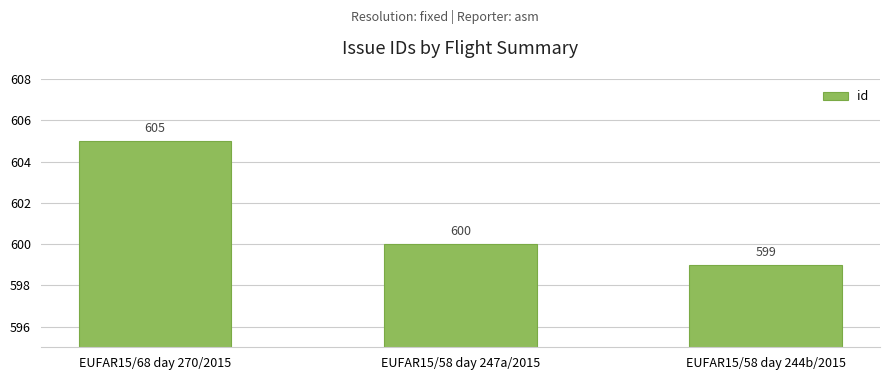

How many data points are less than 600?

1